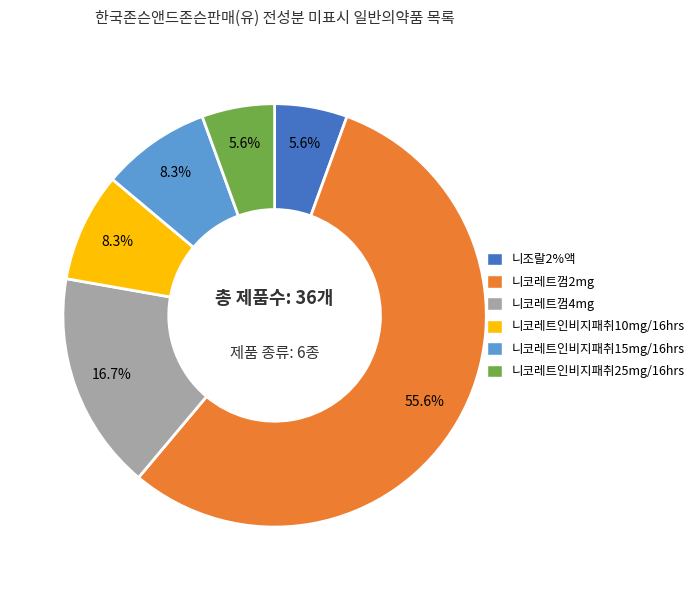

What percentage is the 니코레트껌2mg slice, to the nearest percent?

56%